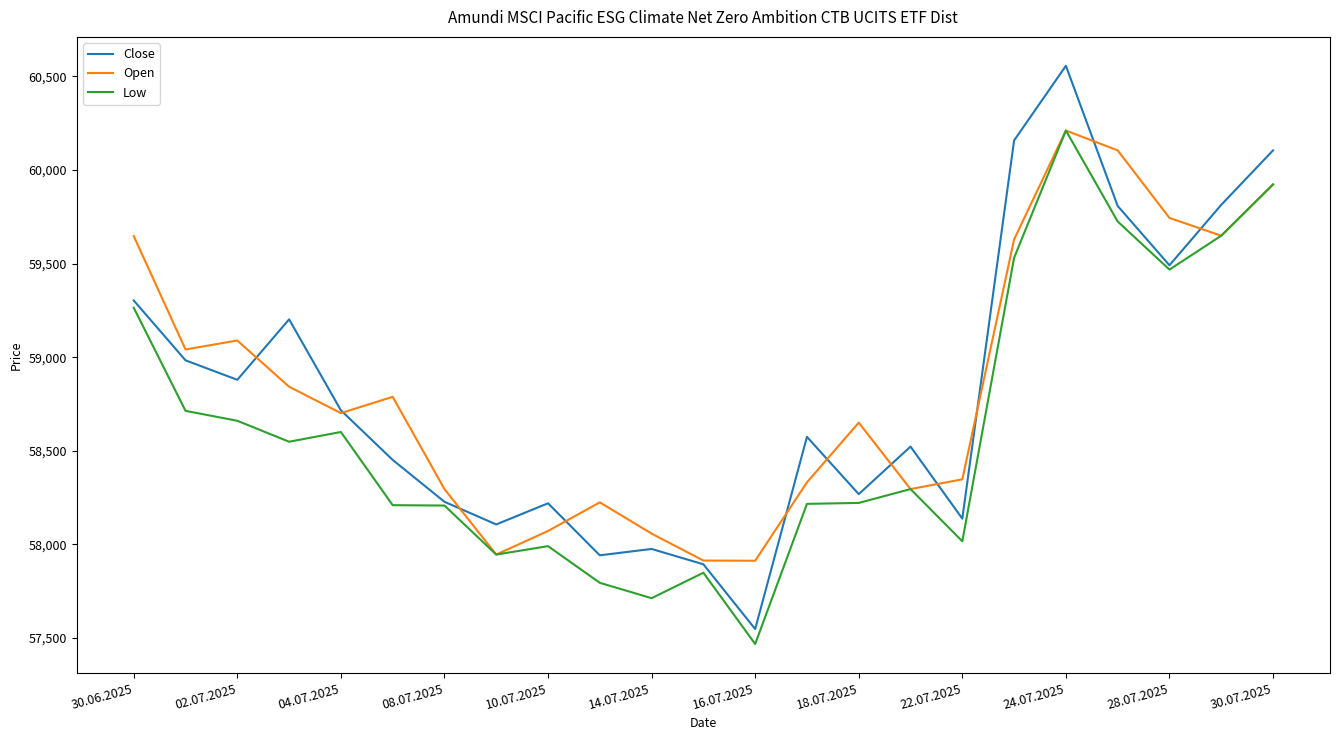

What is the minimum value for Low?

57467